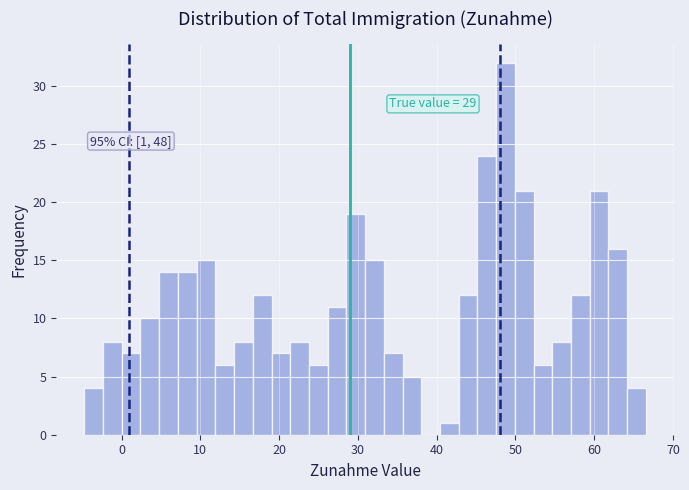

Around what value on the x-axis is the tallest bar? Give the approximate position of its centre, as read against the axis.

49